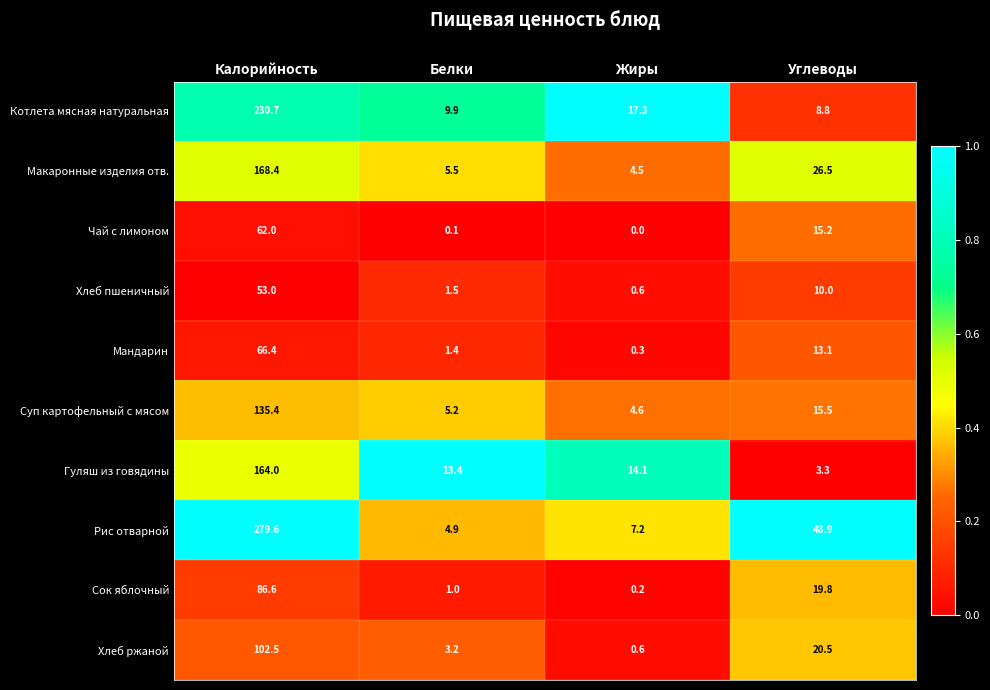

What is the lowest value of the Макаронные изделия отв. series?

4.5